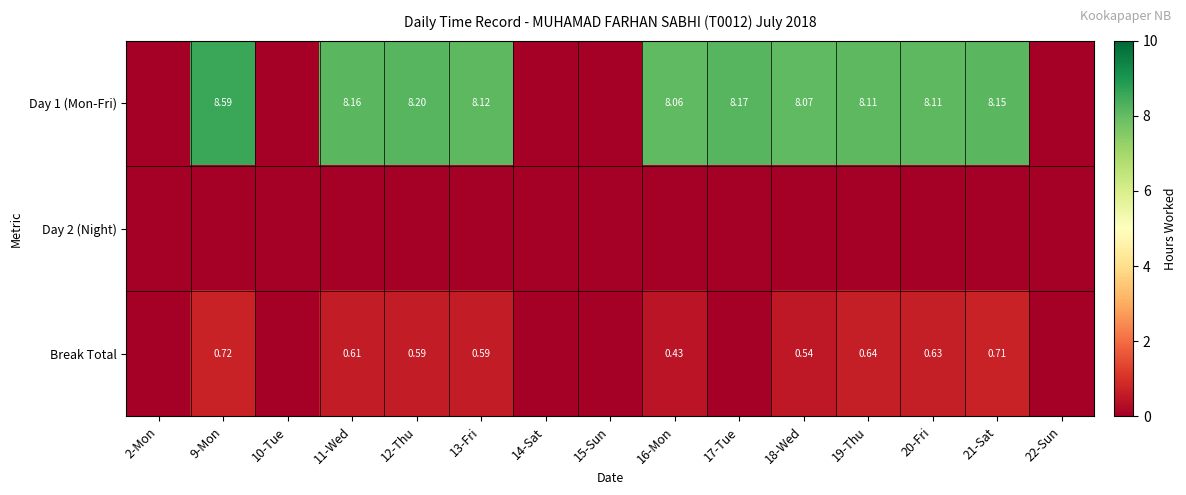

What is the total value across all series at 21-Sat?

8.9